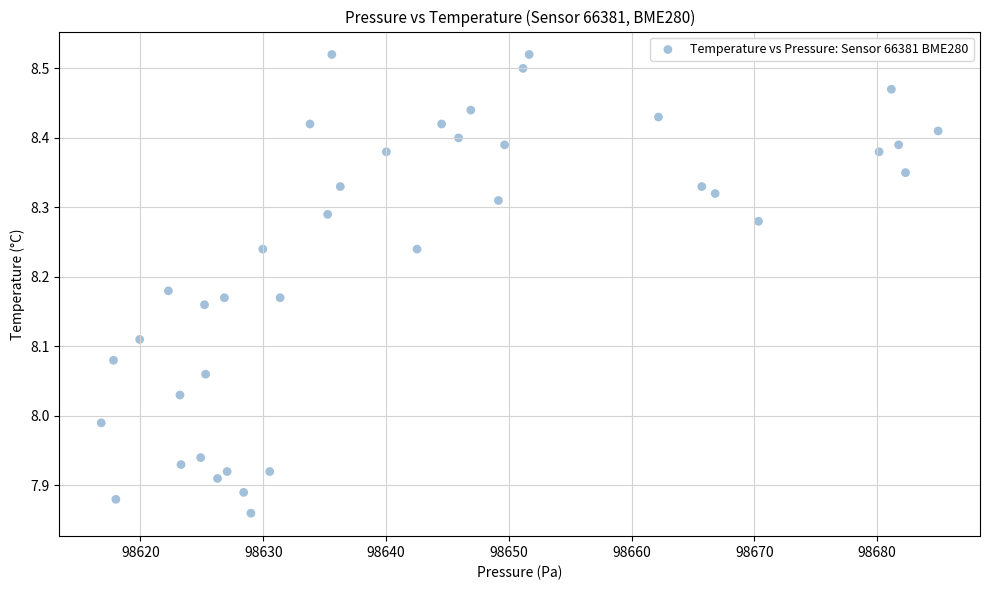

What is the range of X values (max minus min)?

68.2